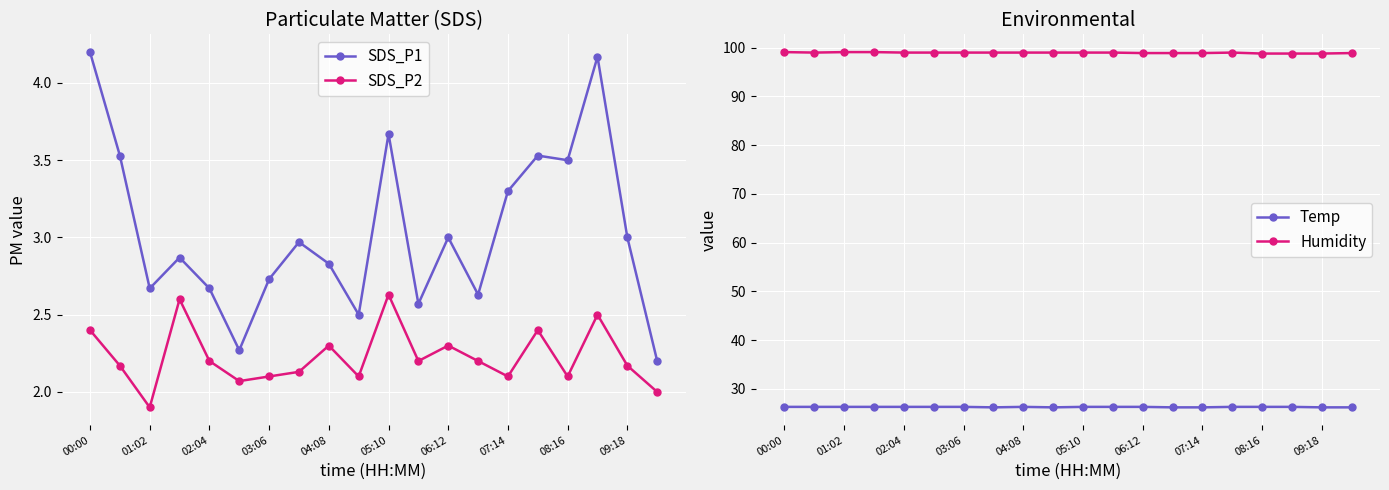

Is this an area chart (filled region under the line)?

No